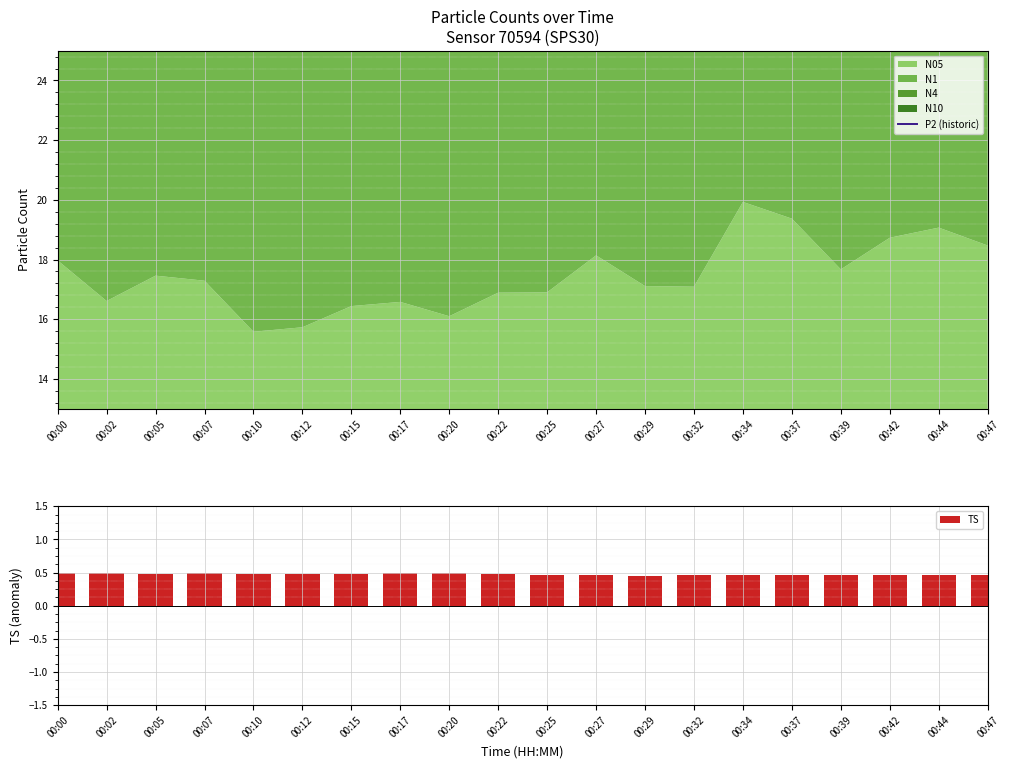

Does the chart contain stacked bars?

No